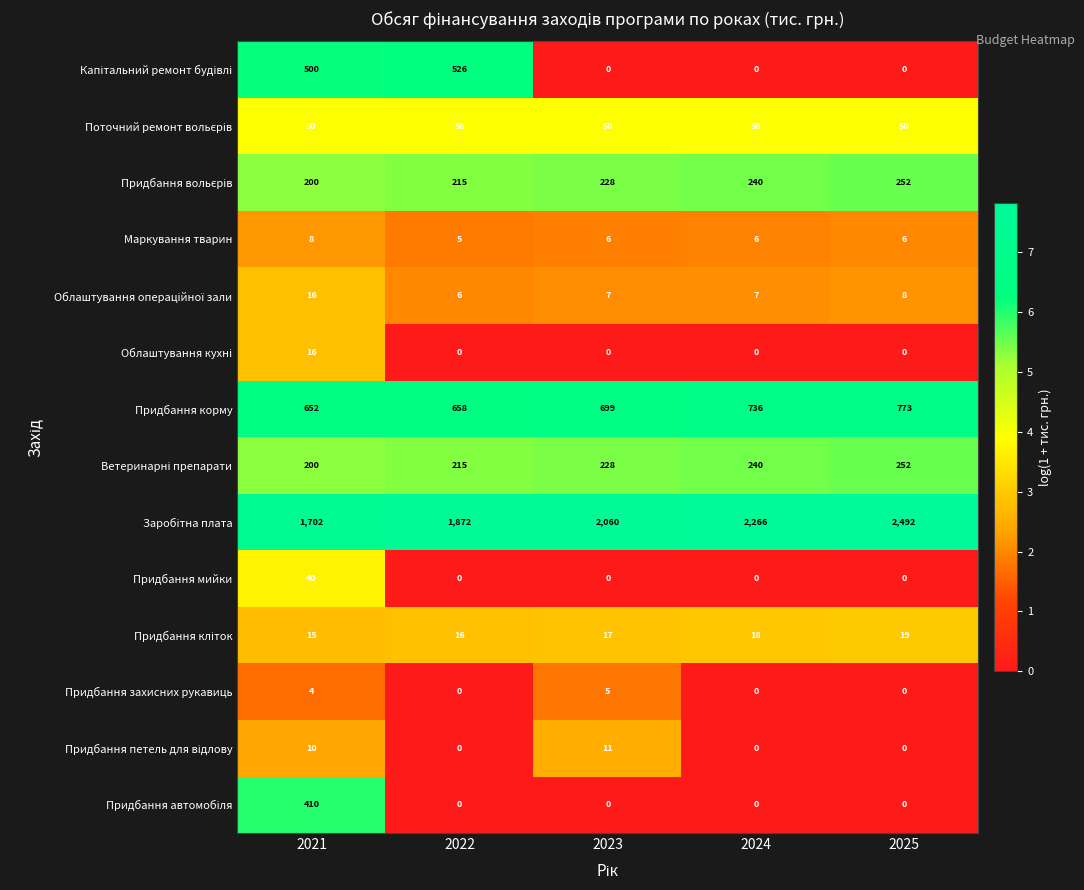

What is the sum of all Маркування тварин values?

31